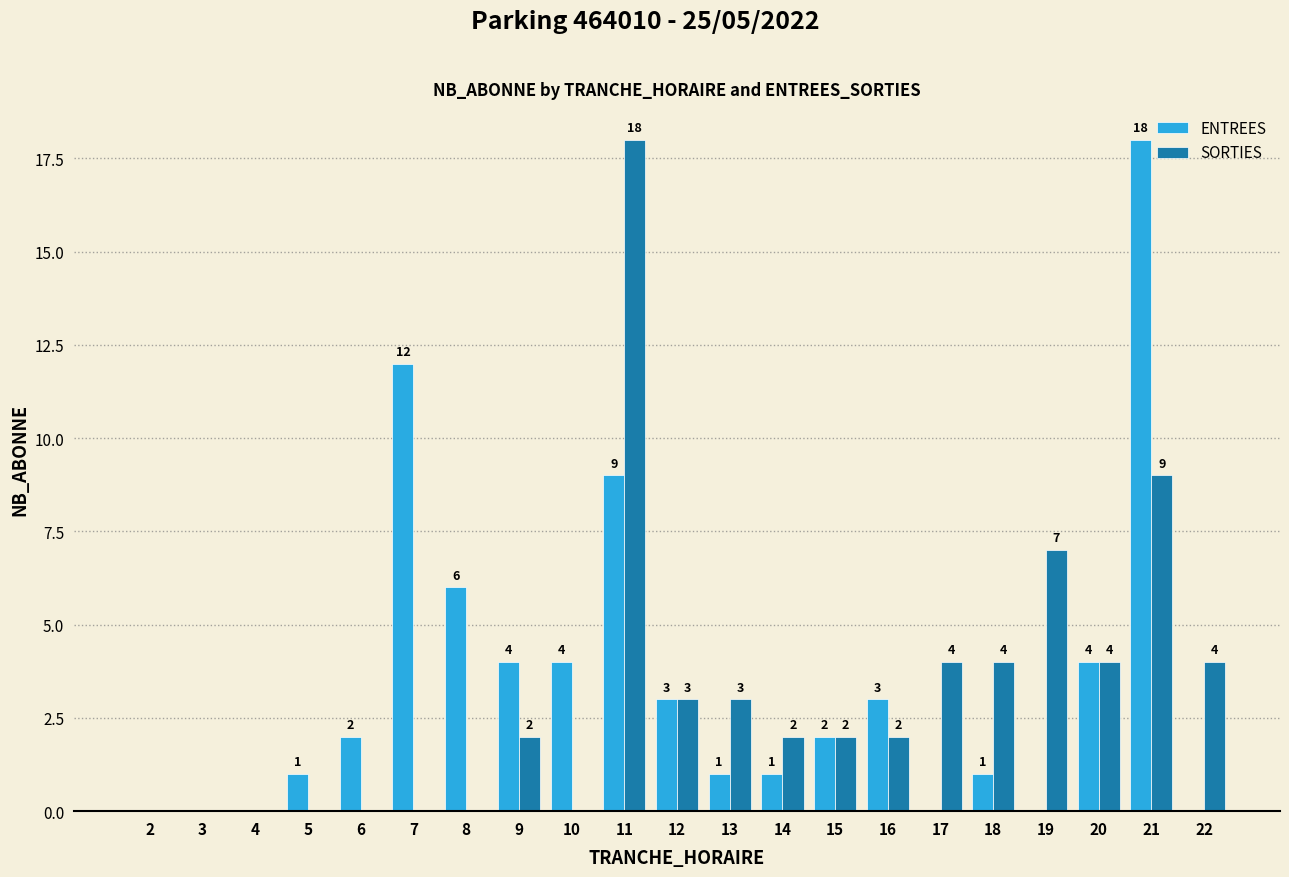

How many series are shown in this chart?

2